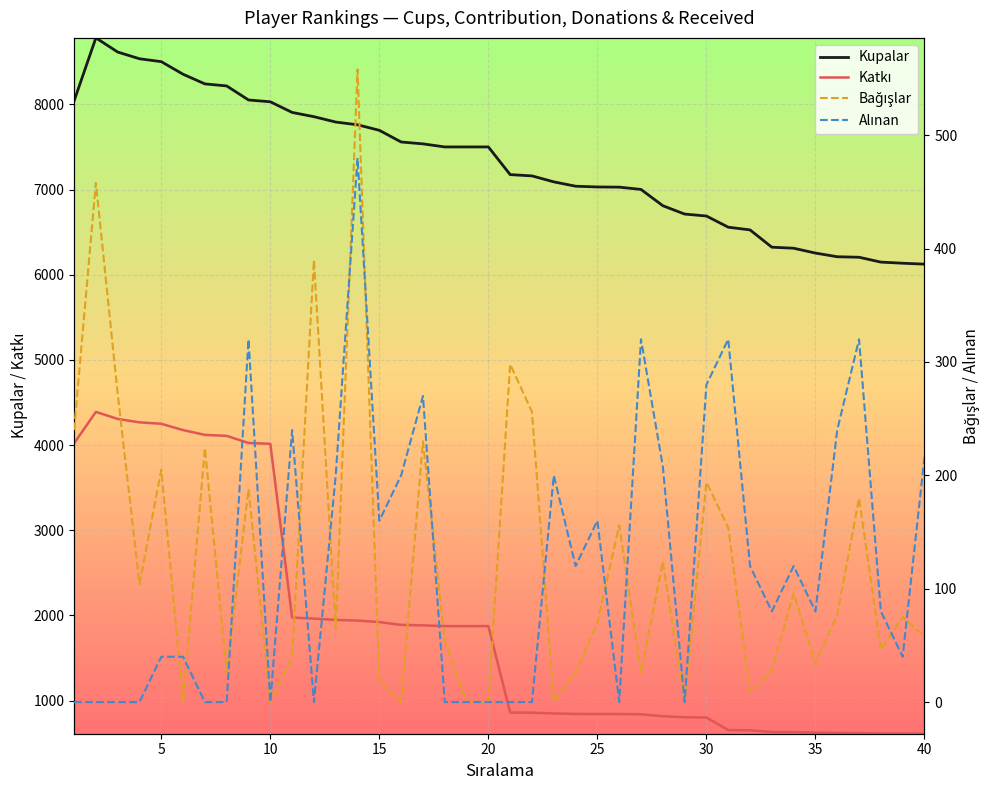

The value of Bağışlar at 24 is 70. True or false?

True